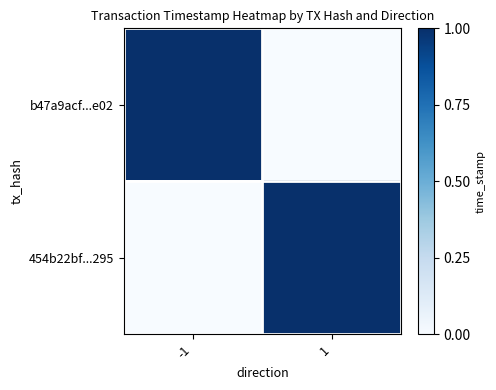

Reading left to right, extract all data points from this chart.

b47a9acf...e02: -1=1	1=0
454b22bf...295: -1=0	1=1